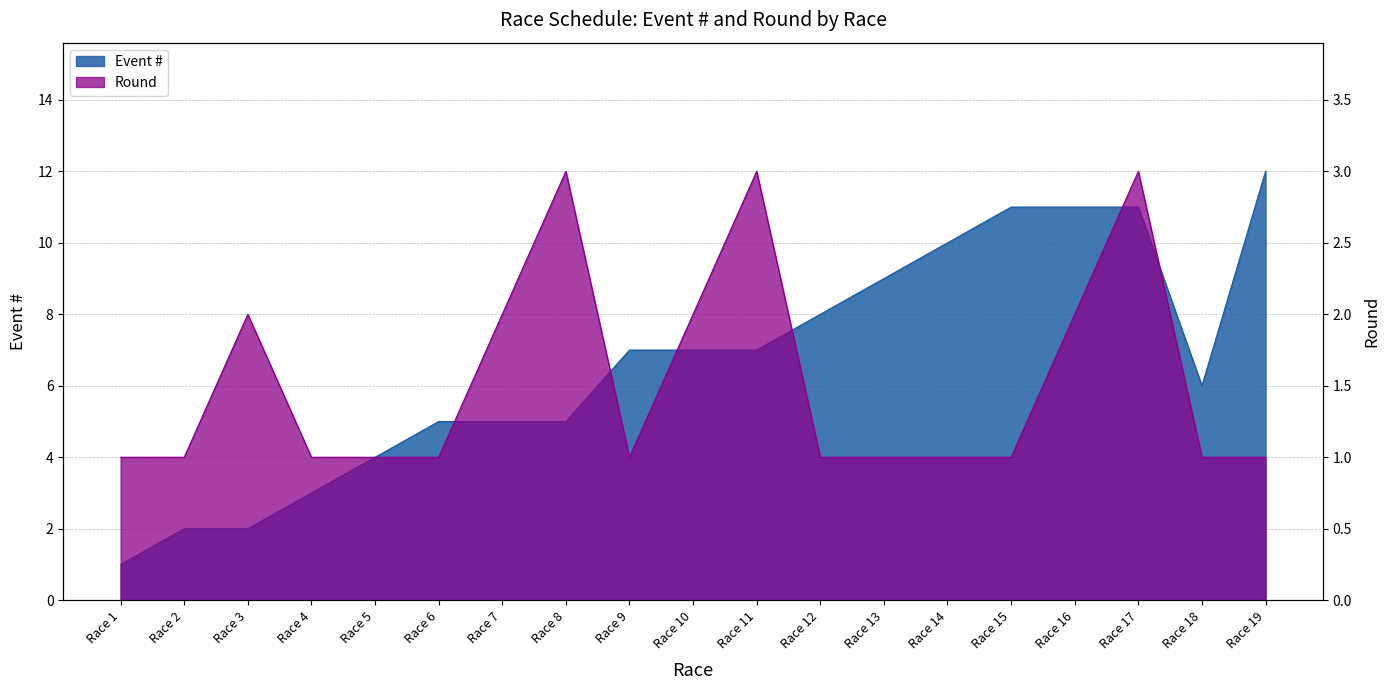

True or false: Round and Event # cross at least once.

False